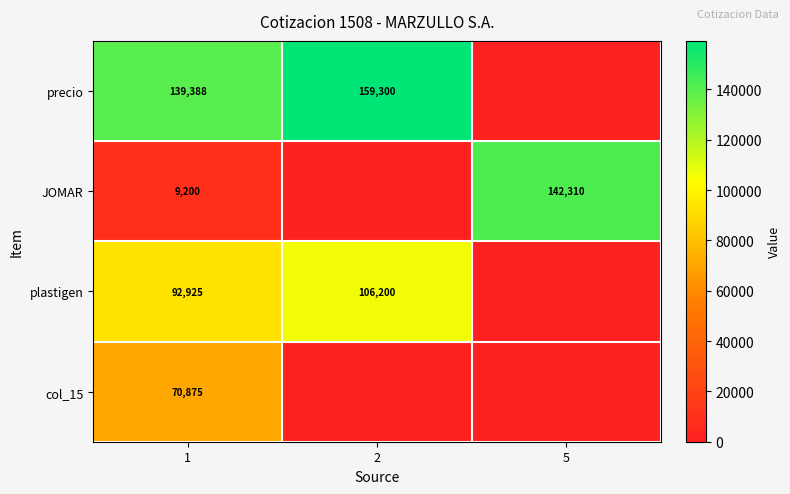

What is the difference between the precio values at 1 and 2?

19912